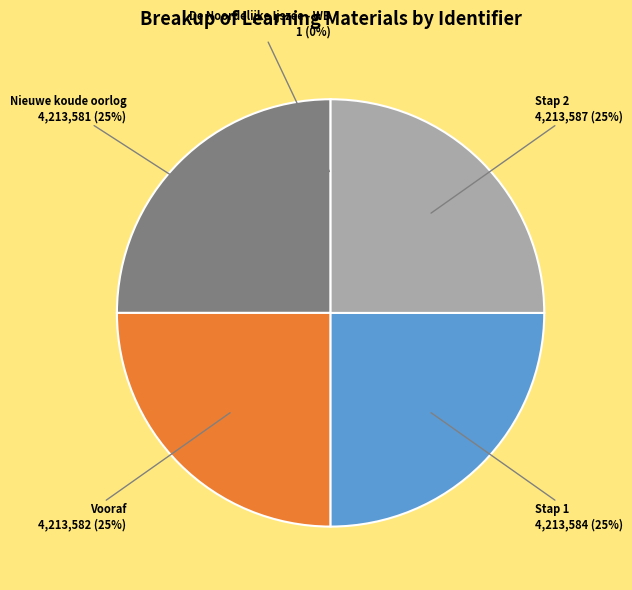

Is there any slice that represents more than half of the pie?

No